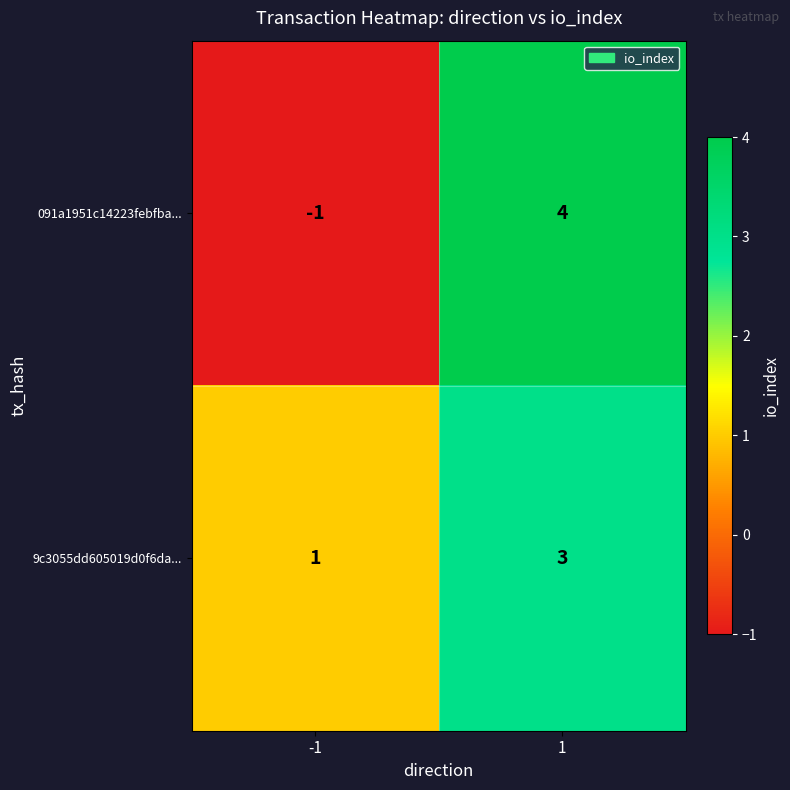

Count the number of categories in the chart.

2